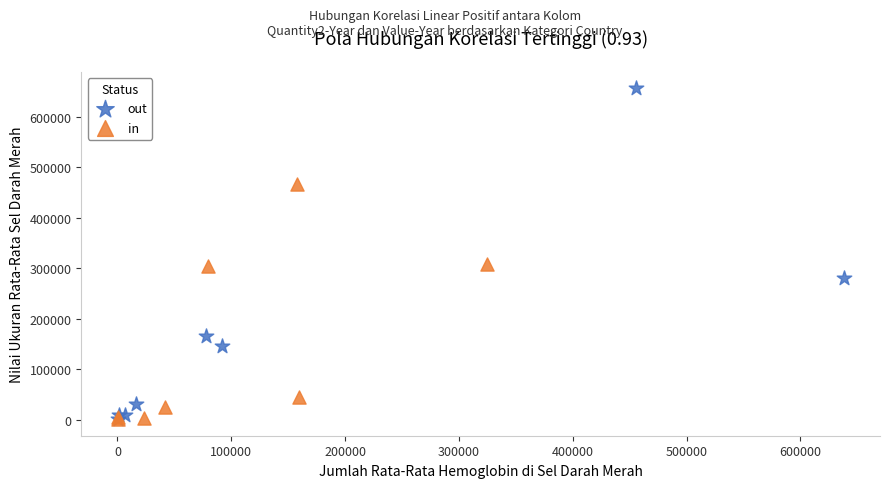

Which series has the largest Y range (max minus min)?

out